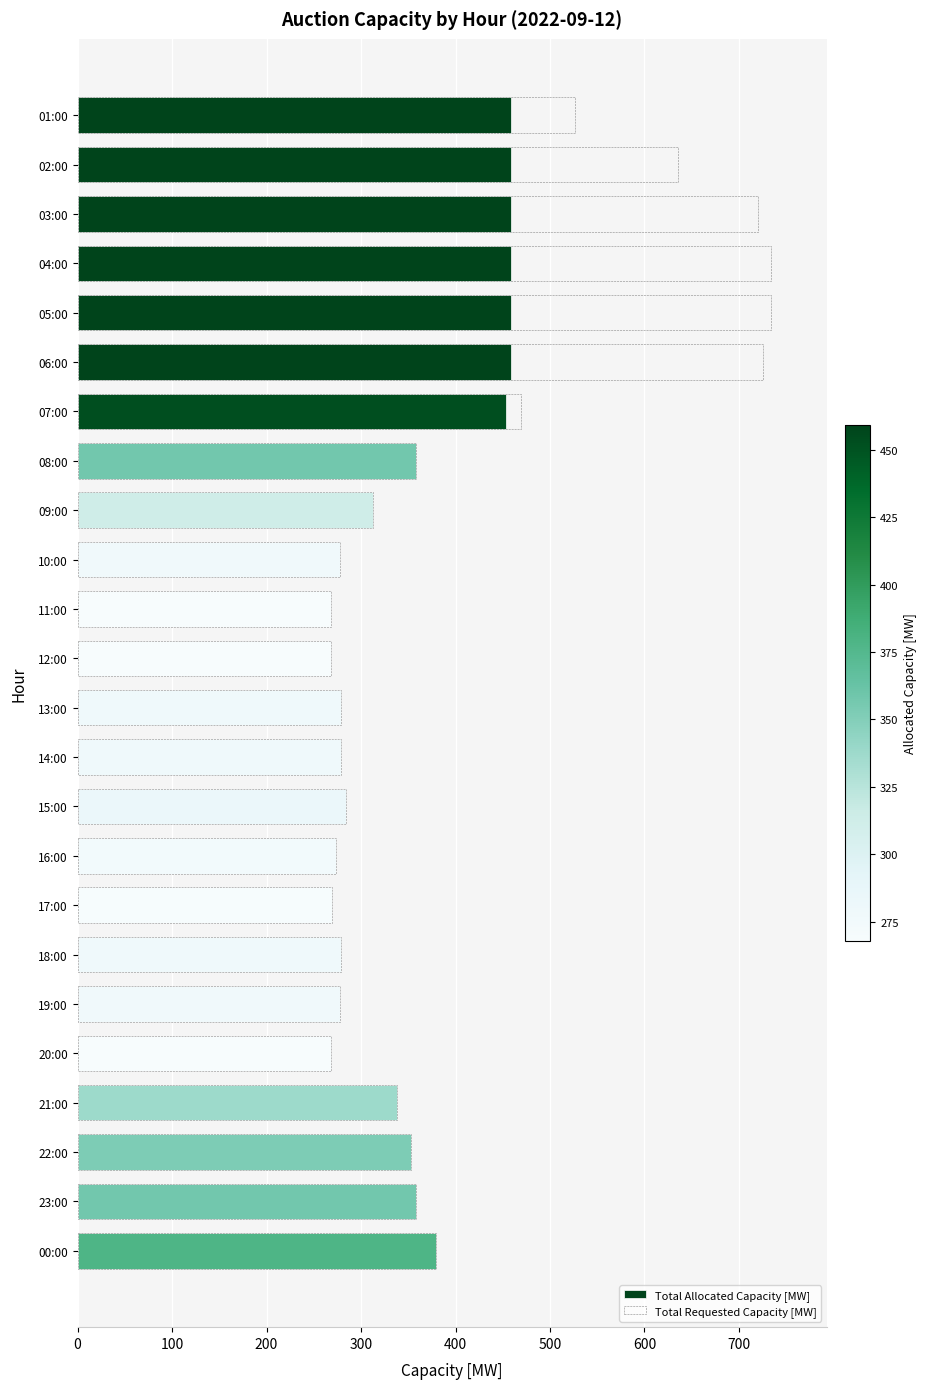

How many categories are shown in the chart?

24